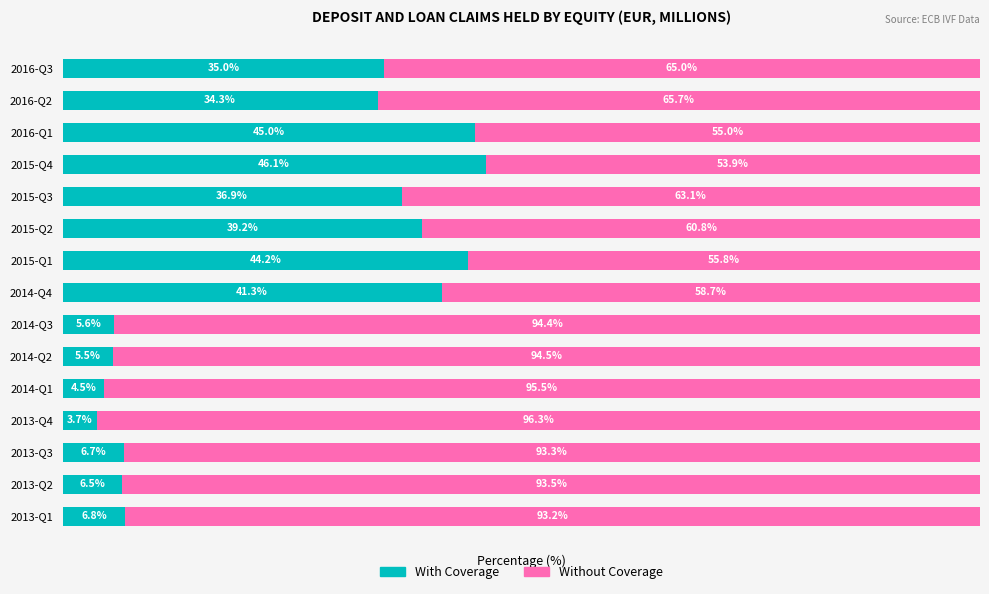

Which category has the highest value in the With Coverage series?

2015-Q4